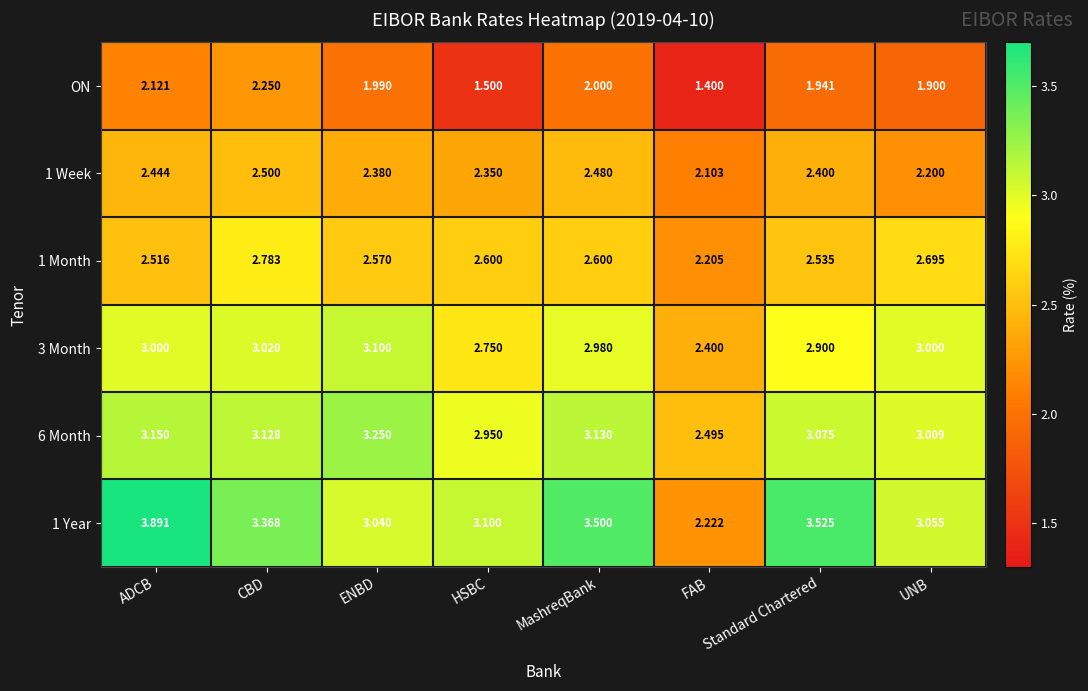

Is the value of ON at ADCB greater than the value of 1 Week at UNB?

No